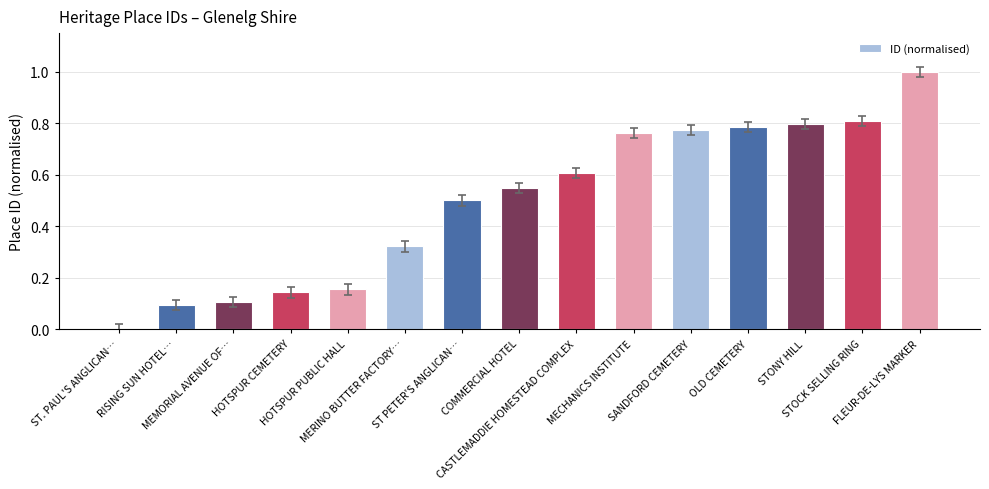

What is the greatest value displayed?

1.0